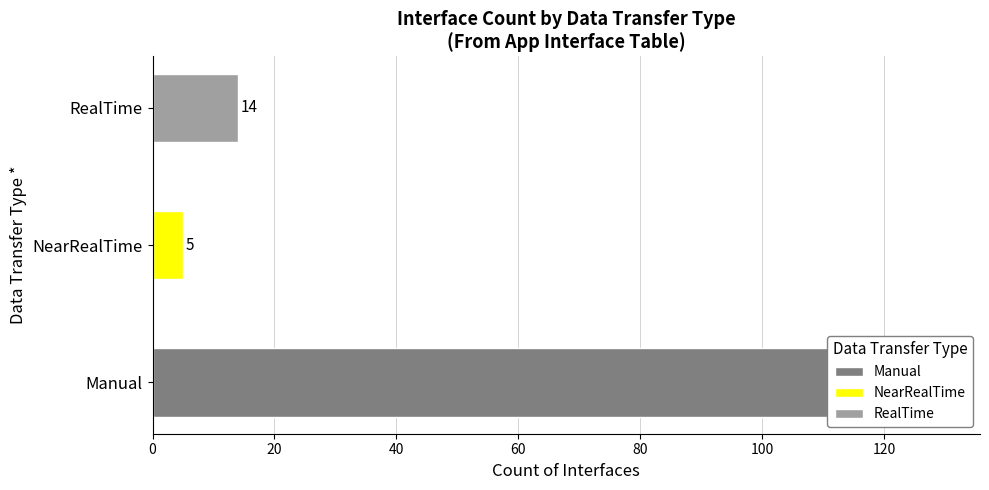

Reading left to right, transcribe all the data shown in this chart.

Manual=118	NearRealTime=5	RealTime=14